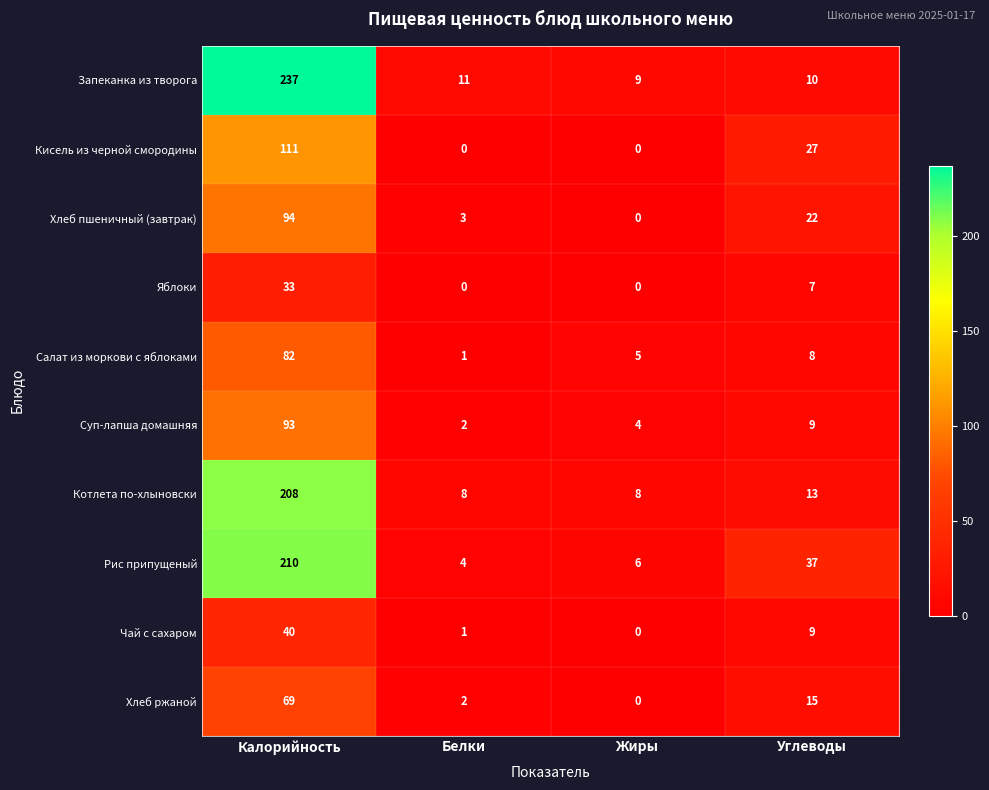

True or false: Кисель из черной смородины has a value of 39 at Углеводы.

False